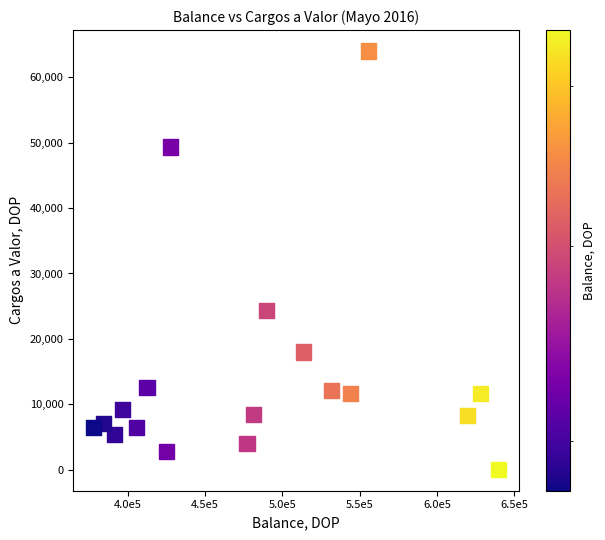

What Y value in the scatter plot is closest to 32000?

24300.0